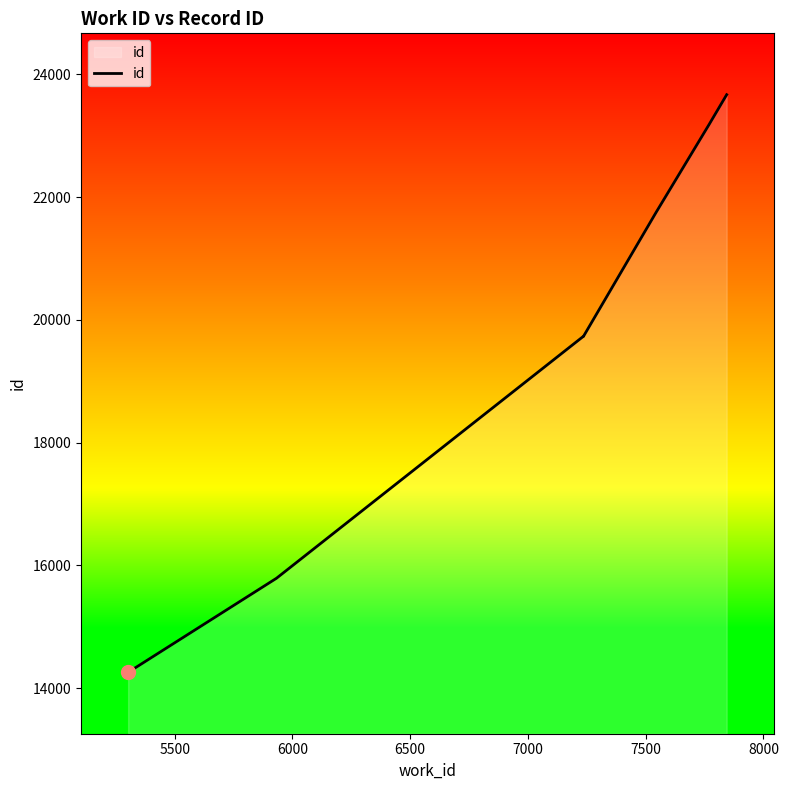

How many lines are shown in the chart?

1